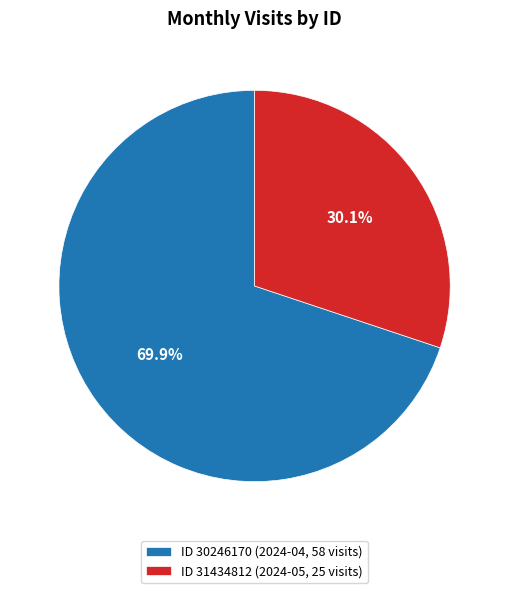

Which slice is the smallest?

ID 31434812 (2024-05, 25 visits)